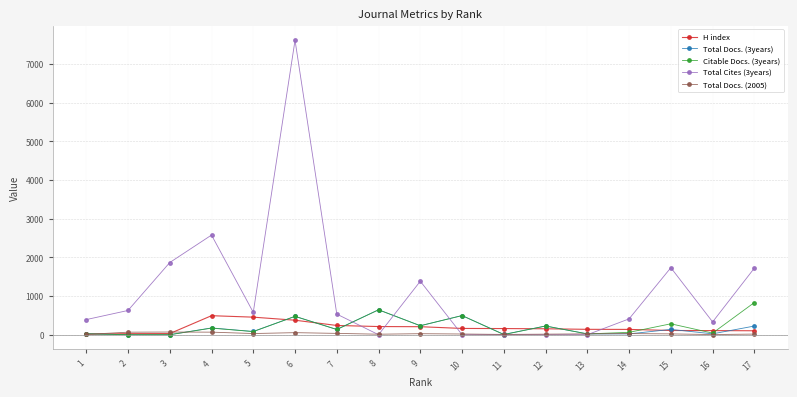

How many lines are shown in the chart?

5